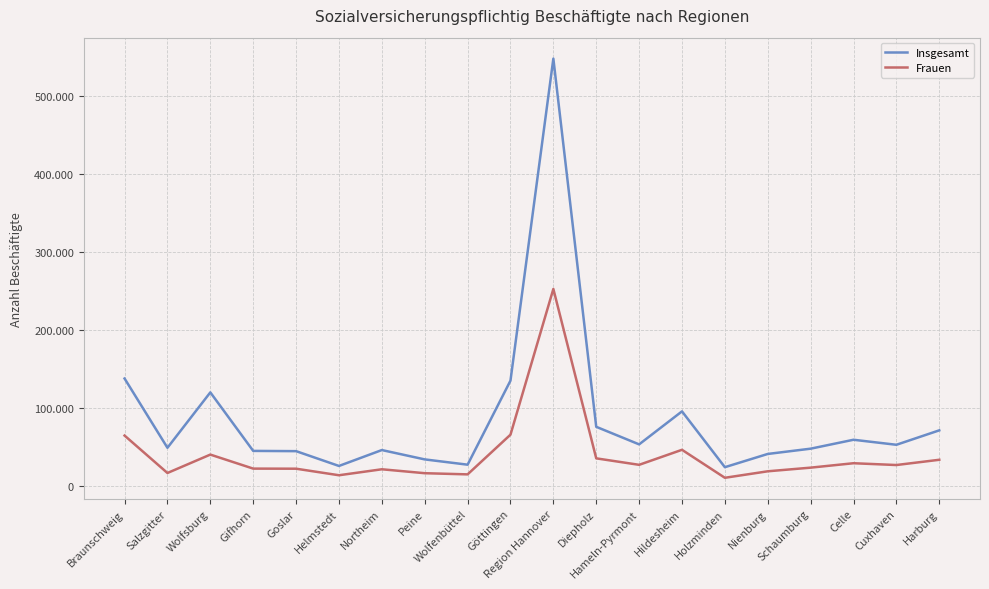

Is this an area chart (filled region under the line)?

No